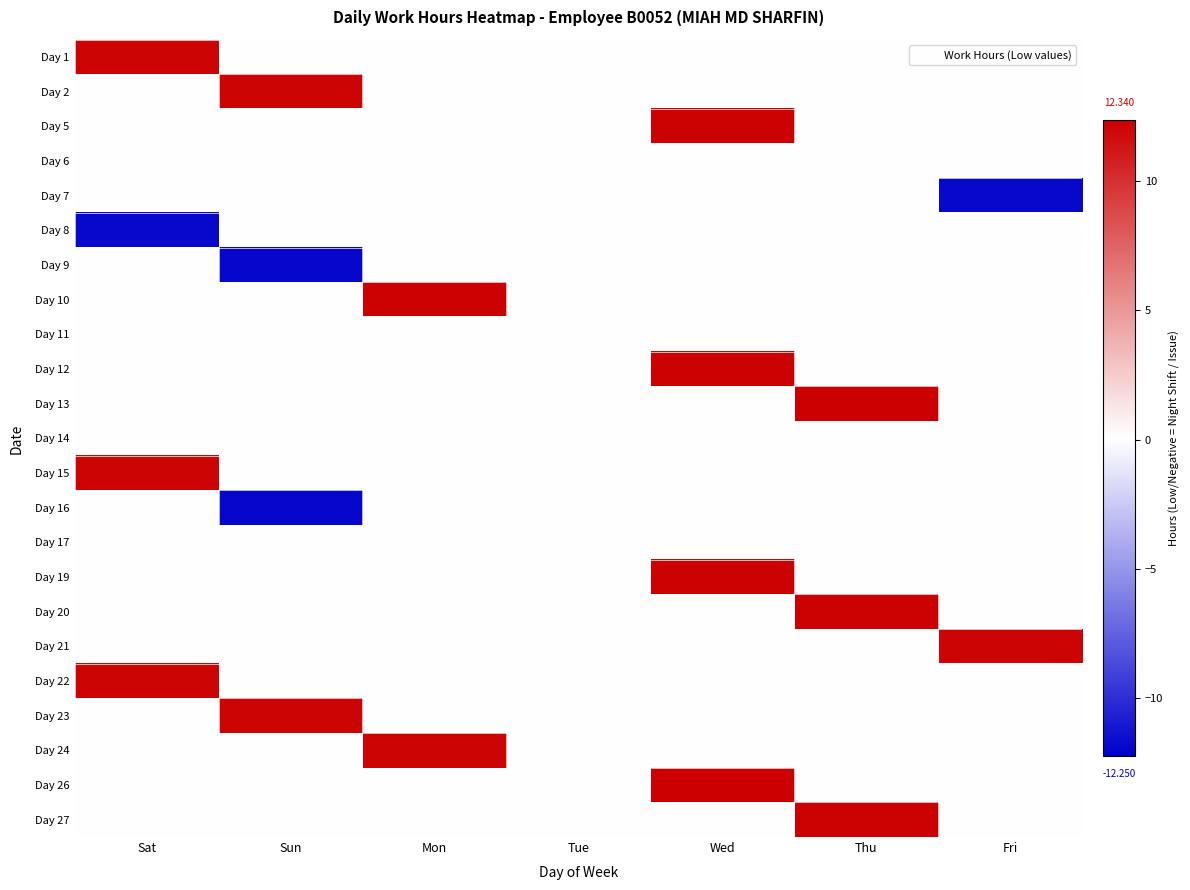

Reading right to left, transcribe all the data shown in this chart.

Day 1: Fri=0.0	Thu=0.0	Wed=0.0	Tue=0.0	Mon=0.0	Sun=0.0	Sat=12.1
Day 2: Fri=0.0	Thu=0.0	Wed=0.0	Tue=0.0	Mon=0.0	Sun=12.1	Sat=0.0
Day 5: Fri=0.0	Thu=0.0	Wed=12.2	Tue=0.0	Mon=0.0	Sun=0.0	Sat=0.0
Day 6: Fri=0.0	Thu=0.0	Wed=0.0	Tue=0.0	Mon=0.0	Sun=0.0	Sat=0.0
Day 7: Fri=-11.8	Thu=0.0	Wed=0.0	Tue=0.0	Mon=0.0	Sun=0.0	Sat=0.0
Day 8: Fri=0.0	Thu=0.0	Wed=0.0	Tue=0.0	Mon=0.0	Sun=0.0	Sat=-11.8
Day 9: Fri=0.0	Thu=0.0	Wed=0.0	Tue=0.0	Mon=0.0	Sun=-11.9	Sat=0.0
Day 10: Fri=0.0	Thu=0.0	Wed=0.0	Tue=0.0	Mon=12.2	Sun=0.0	Sat=0.0
Day 11: Fri=0.0	Thu=0.0	Wed=0.0	Tue=0.0	Mon=0.0	Sun=0.0	Sat=0.0
Day 12: Fri=0.0	Thu=0.0	Wed=12.2	Tue=0.0	Mon=0.0	Sun=0.0	Sat=0.0
Day 13: Fri=0.0	Thu=12.2	Wed=0.0	Tue=0.0	Mon=0.0	Sun=0.0	Sat=0.0
Day 14: Fri=0.0	Thu=0.0	Wed=0.0	Tue=0.0	Mon=0.0	Sun=0.0	Sat=0.0
Day 15: Fri=0.0	Thu=0.0	Wed=0.0	Tue=0.0	Mon=0.0	Sun=0.0	Sat=12.1
Day 16: Fri=0.0	Thu=0.0	Wed=0.0	Tue=0.0	Mon=0.0	Sun=-11.9	Sat=0.0
Day 17: Fri=0.0	Thu=0.0	Wed=0.0	Tue=0.0	Mon=0.0	Sun=0.0	Sat=0.0
Day 19: Fri=0.0	Thu=0.0	Wed=12.2	Tue=0.0	Mon=0.0	Sun=0.0	Sat=0.0
Day 20: Fri=0.0	Thu=12.2	Wed=0.0	Tue=0.0	Mon=0.0	Sun=0.0	Sat=0.0
Day 21: Fri=12.1	Thu=0.0	Wed=0.0	Tue=0.0	Mon=0.0	Sun=0.0	Sat=0.0
Day 22: Fri=0.0	Thu=0.0	Wed=0.0	Tue=0.0	Mon=0.0	Sun=0.0	Sat=12.1
Day 23: Fri=0.0	Thu=0.0	Wed=0.0	Tue=0.0	Mon=0.0	Sun=12.1	Sat=0.0
Day 24: Fri=0.0	Thu=0.0	Wed=0.0	Tue=0.0	Mon=12.1	Sun=0.0	Sat=0.0
Day 26: Fri=0.0	Thu=0.0	Wed=12.3	Tue=0.0	Mon=0.0	Sun=0.0	Sat=0.0
Day 27: Fri=0.0	Thu=12.2	Wed=0.0	Tue=0.0	Mon=0.0	Sun=0.0	Sat=0.0